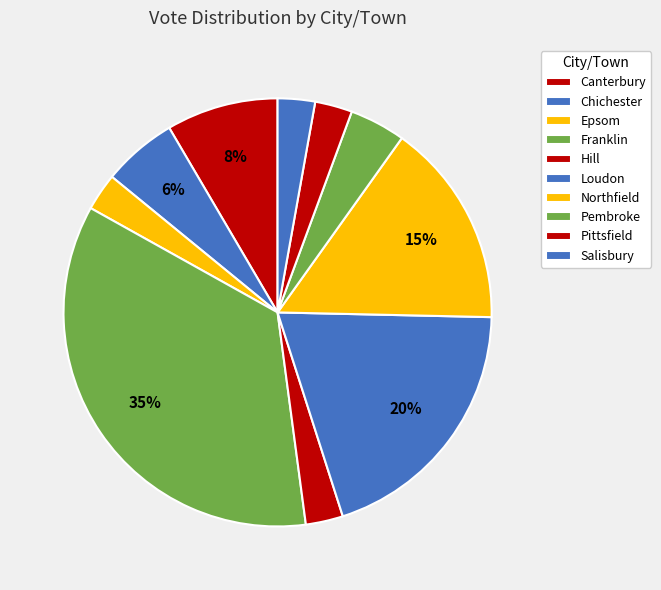

The Canterbury slice represents 8% of the pie. True or false?

True